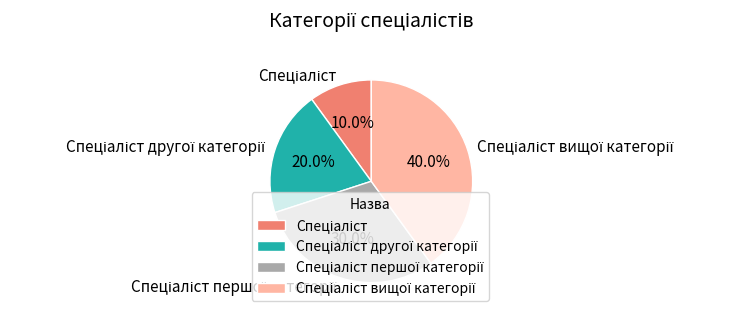

Does any single category account for the majority?

No